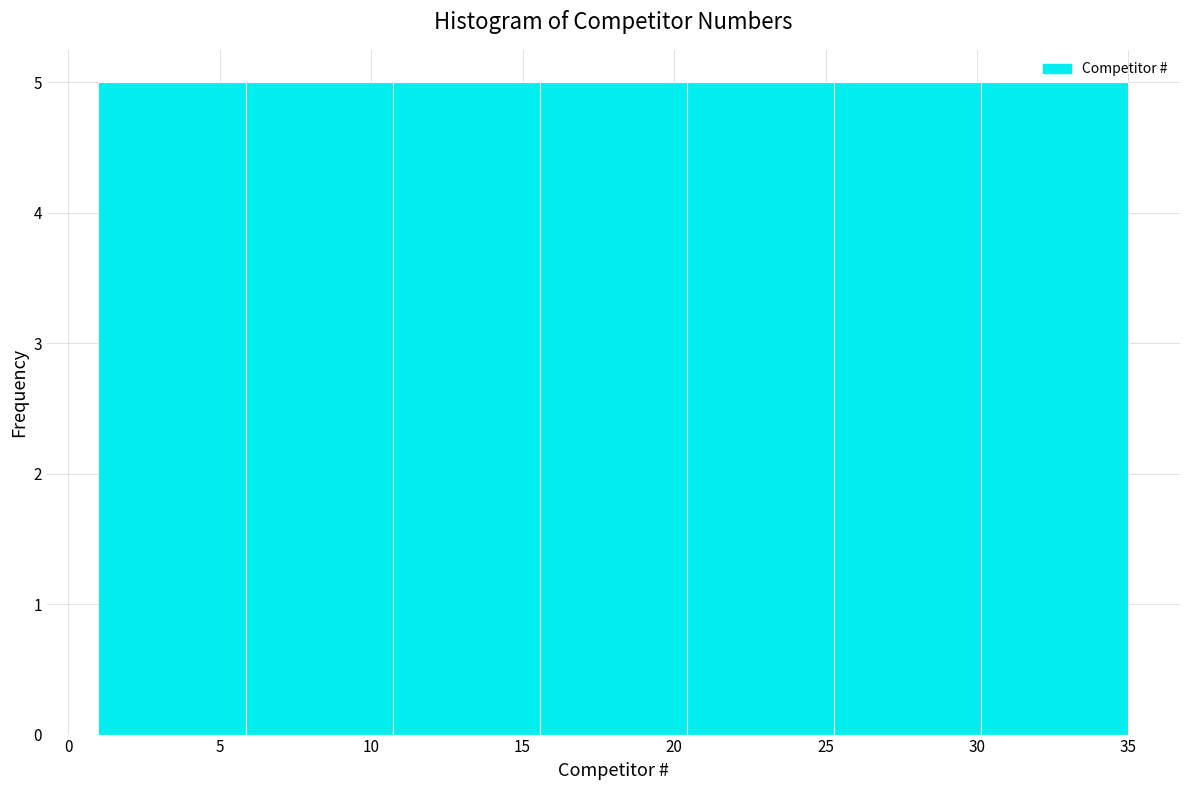

Reading left to right, list every bar in this chart as the range it spans on the x-axis followed by its height. Neither the bar edges nor the heights are printed on the chart, so give them approximately, as read against the axes.

1.0 to 6.0: 5
6.0 to 10.5: 5
10.5 to 15.5: 5
15.5 to 20.5: 5
20.5 to 25.5: 5
25.5 to 30.0: 5
30.0 to 35.0: 5